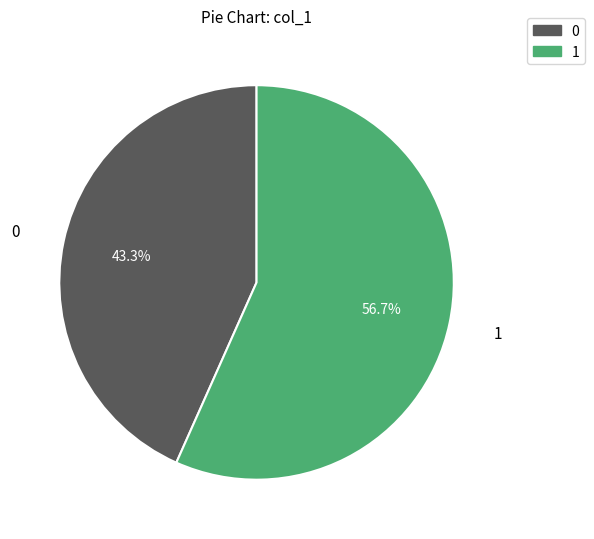

Is there a majority slice in this chart?

Yes